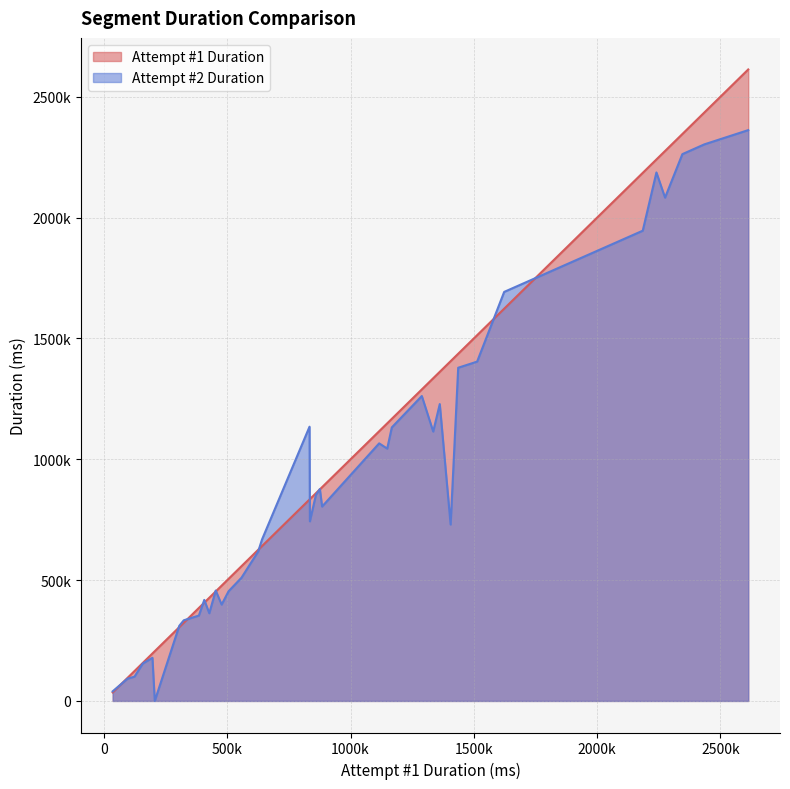

How many data points in Attempt #2 Duration are less than 804486?

19